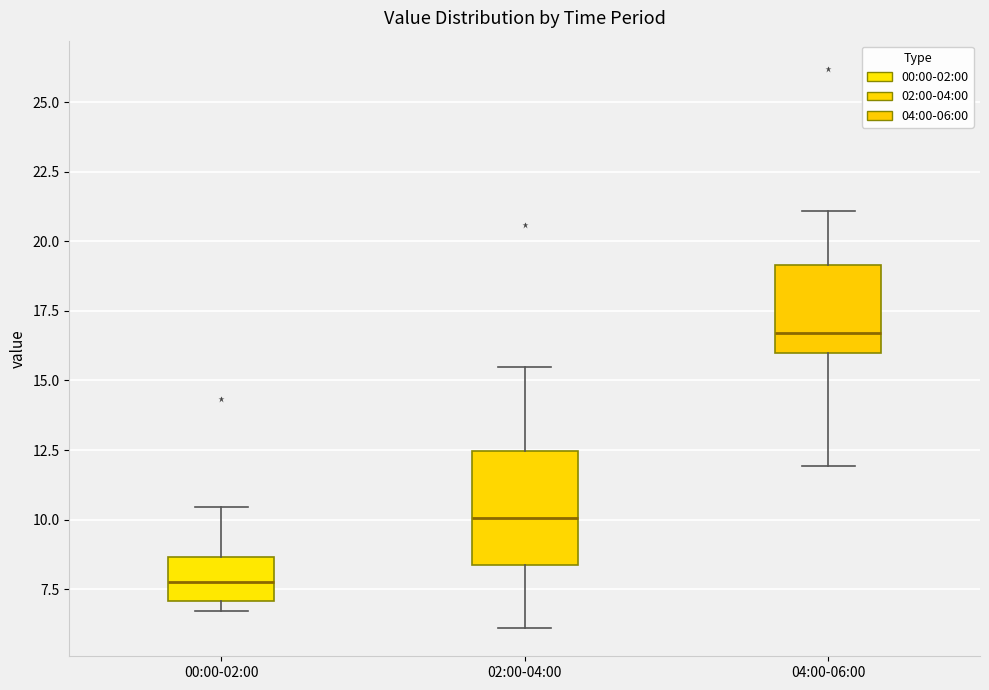

Reading left to right, read every box against the y-axis: the position of its median line, the range the box covers, and the ends of its whiskers. The values are not printed on the chart, so give them approximately, as read against the axis.

00:00-02:00: median 8.0, box 7.0 to 8.5, whiskers 6.5 to 10.5
02:00-04:00: median 10.0, box 8.5 to 12.5, whiskers 6.0 to 15.5
04:00-06:00: median 16.5, box 16.0 to 19.0, whiskers 12.0 to 21.0